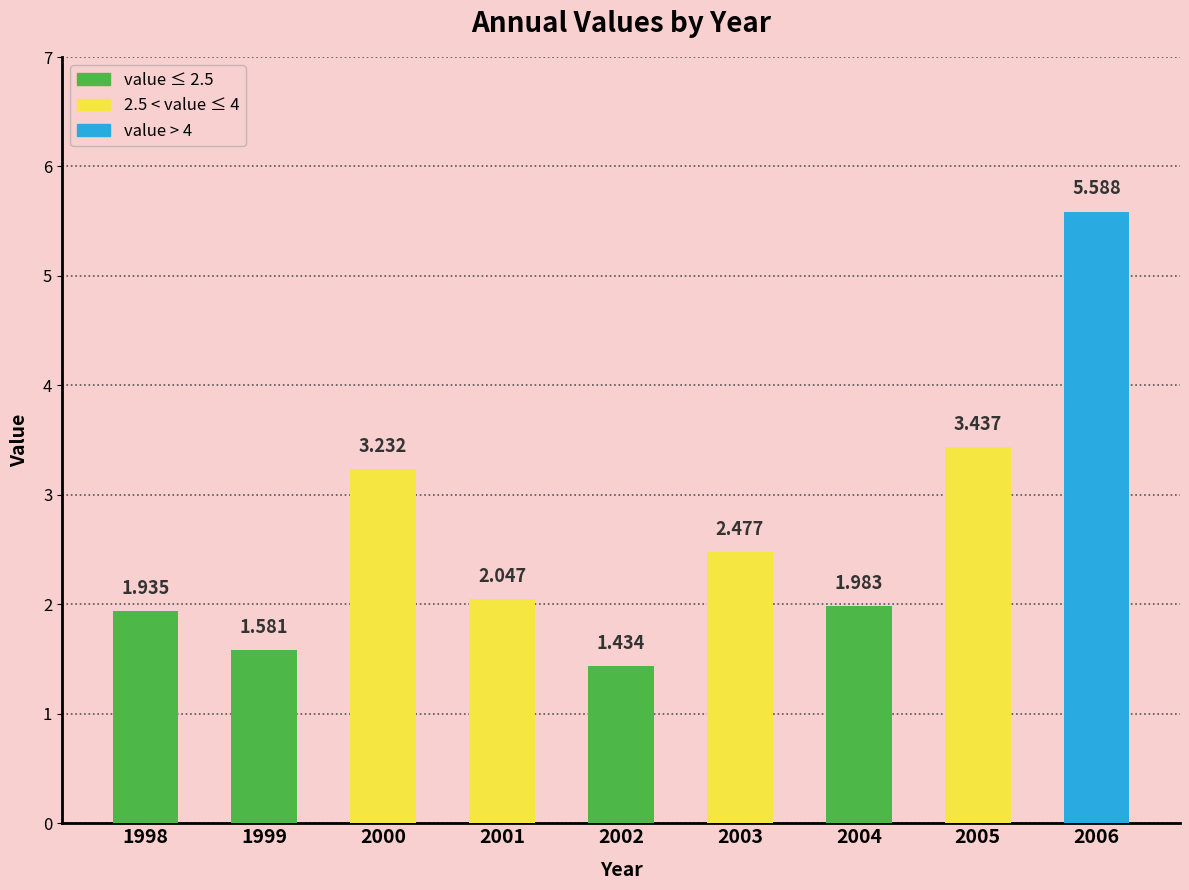

What is the ratio of the value at 1999 to the value at 2001?

0.8